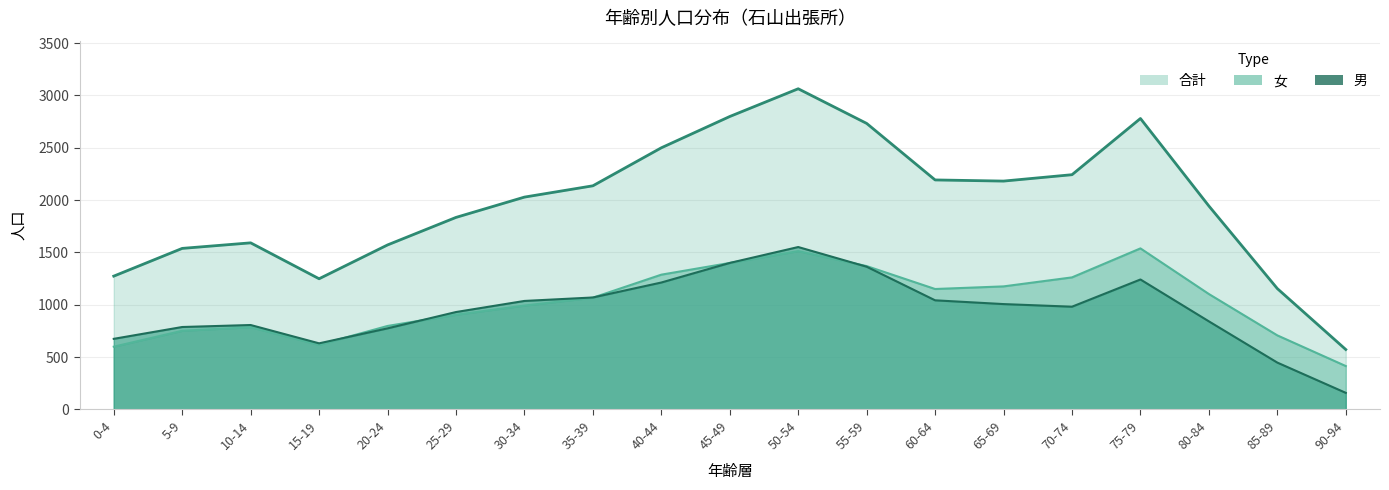

What are all the series names shown in the legend?

男, 女, 合計